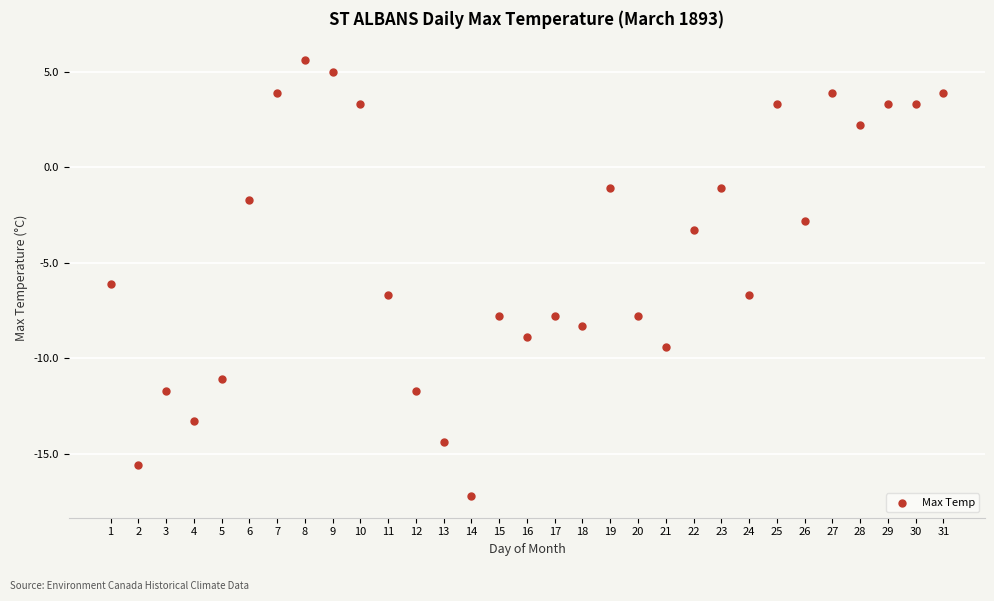

What Y value in the scatter plot is closest to -5?

-6.1